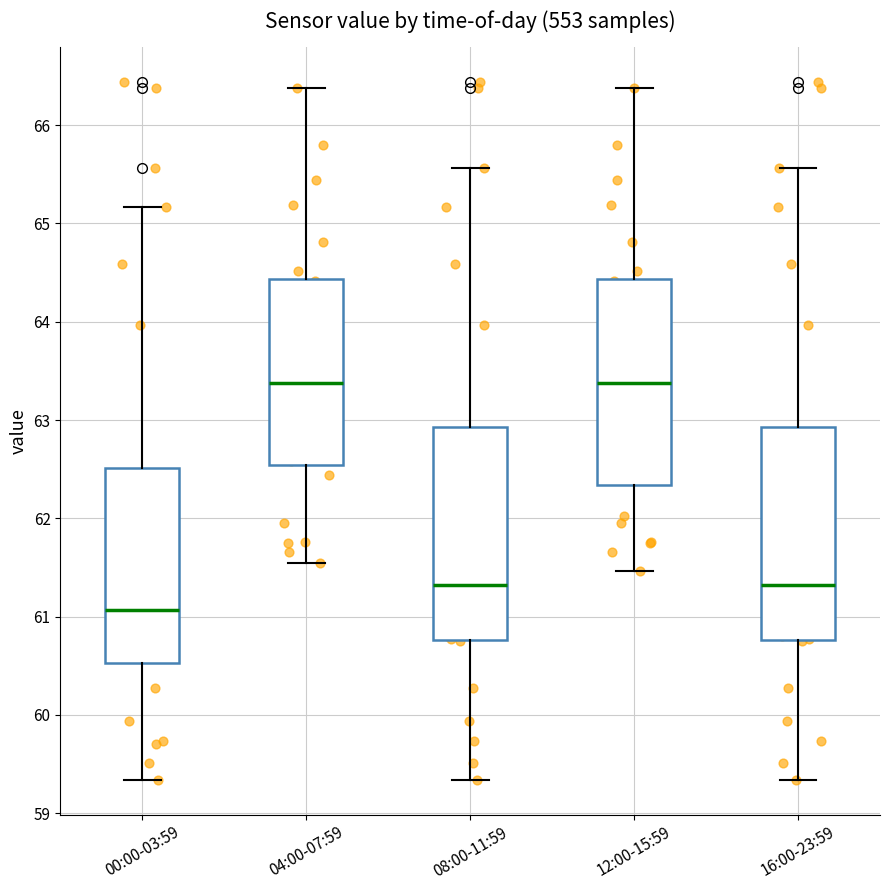

Reading left to right, transcribe this box plot: for each box, give where its median line is, the range the box spans, and where its two whiskers end, as read against the y-axis. The values are not printed on the chart, so give them approximately, as read against the axis.

00:00-03:59: median 61.1, box 60.5 to 62.5, whiskers 59.3 to 65.2
04:00-07:59: median 63.4, box 62.5 to 64.4, whiskers 61.5 to 66.4
08:00-11:59: median 61.3, box 60.8 to 62.9, whiskers 59.3 to 65.6
12:00-15:59: median 63.4, box 62.3 to 64.4, whiskers 61.5 to 66.4
16:00-23:59: median 61.3, box 60.8 to 62.9, whiskers 59.3 to 65.6